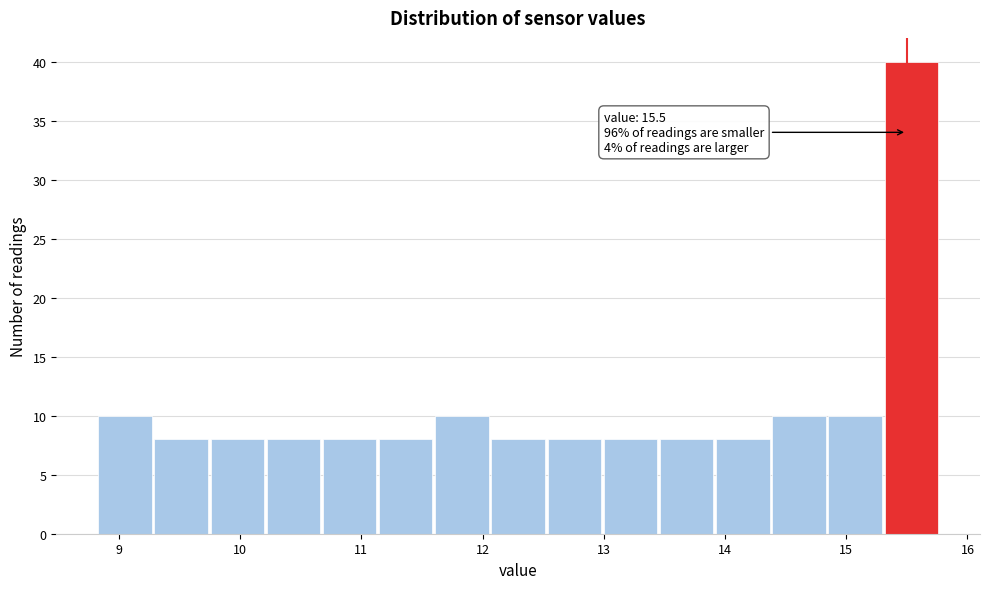

Over which range of the x-axis is the bar tallest?

15.3 to 15.8